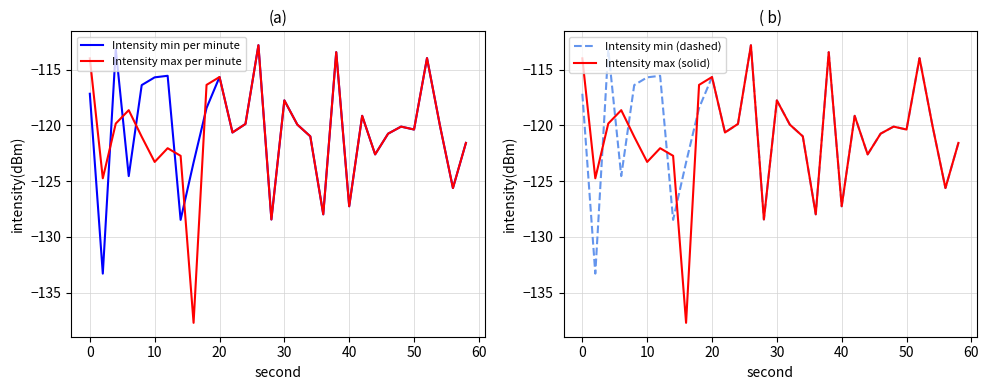

What is the highest value of the Intensity max per minute series?

-112.8